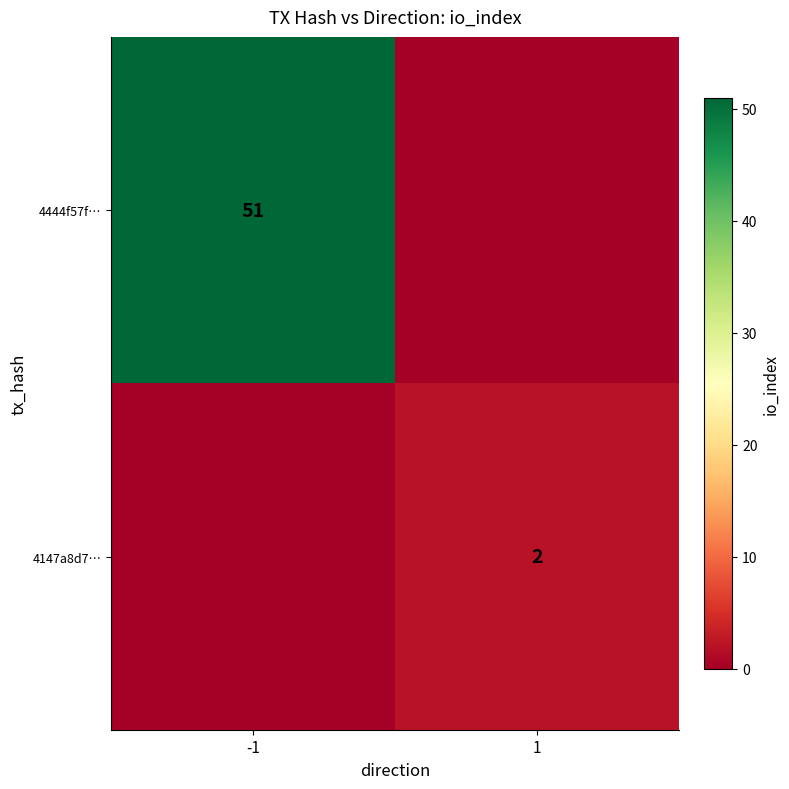

What is the spread (max minus min) of values at -1?

51